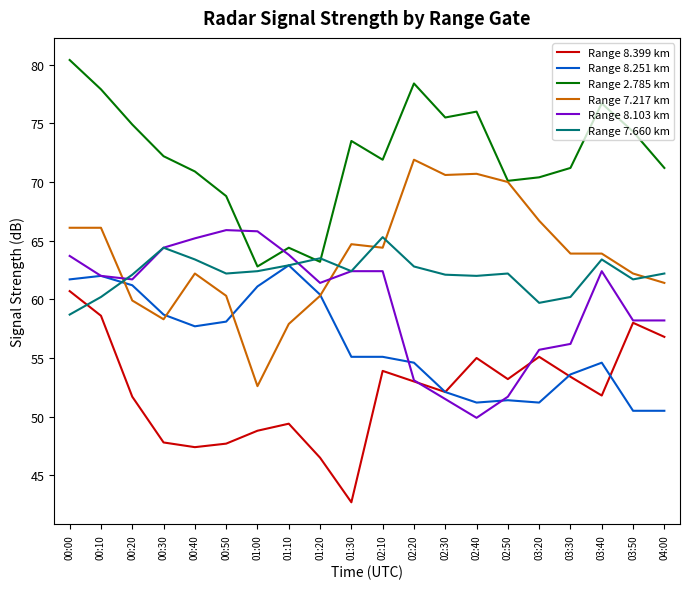

True or false: Range 2.785 km and Range 8.399 km intersect in this chart.

False